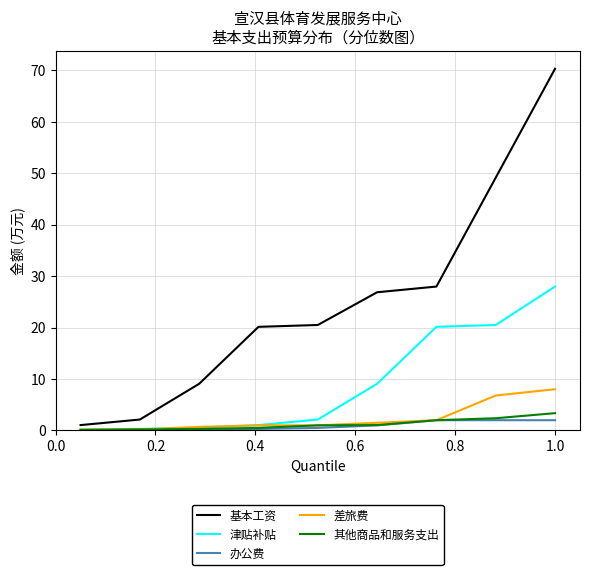

Rank the series by their maximum value, from lowest to highest.

办公费, 其他商品和服务支出, 差旅费, 津贴补贴, 基本工资